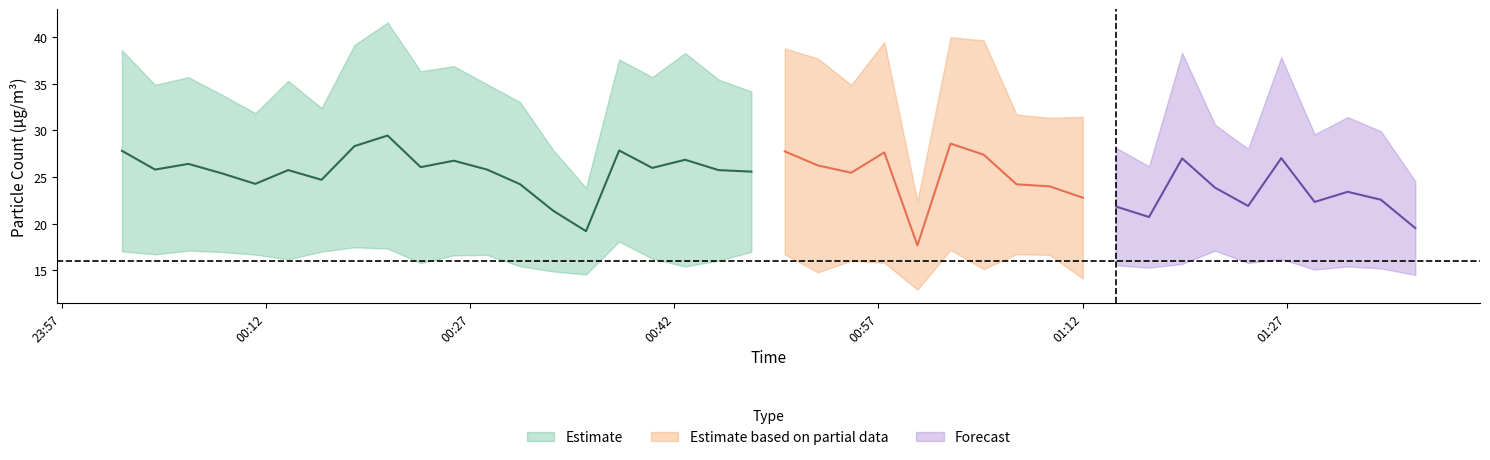

How many lines are shown in the chart?

3